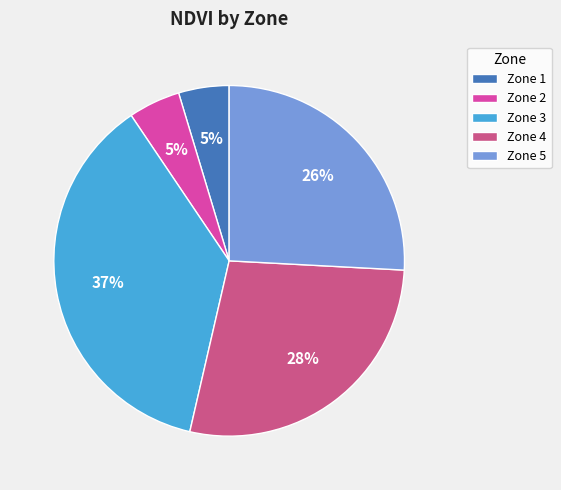

To the nearest percent, what is the combined percentage of Zone 3 and Zone 1?

42%